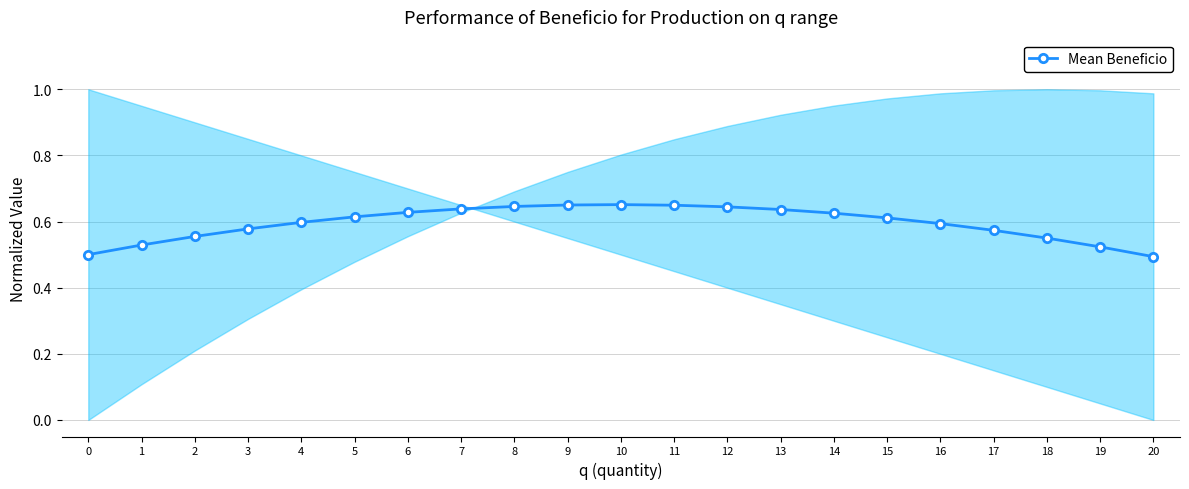

What is the value of the 11th point from the left?

0.7